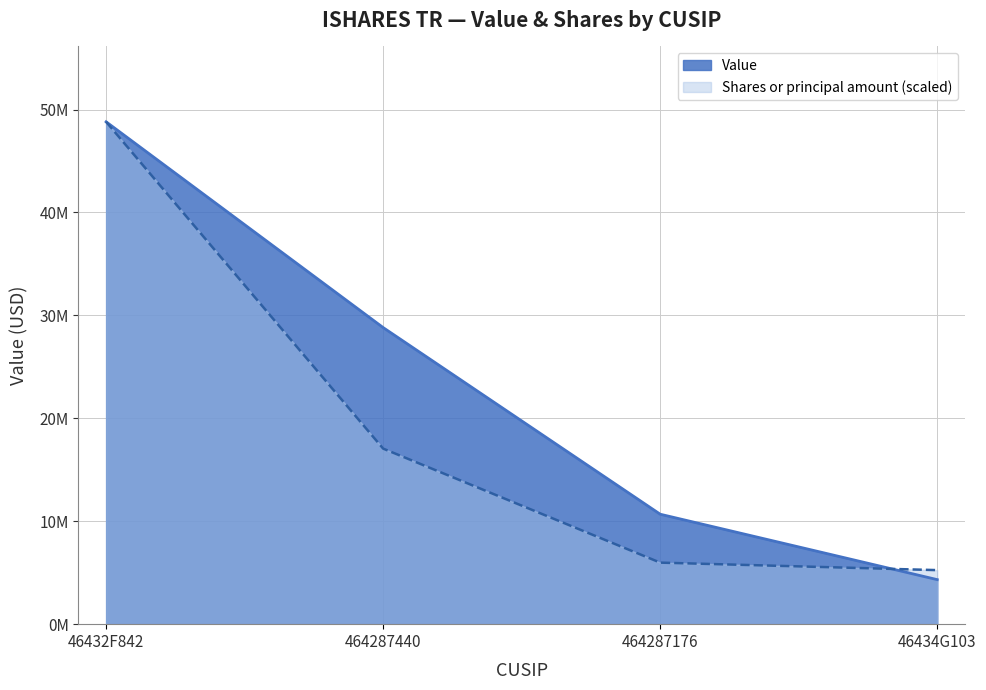

Does the chart display data point markers on the line(s)?

No